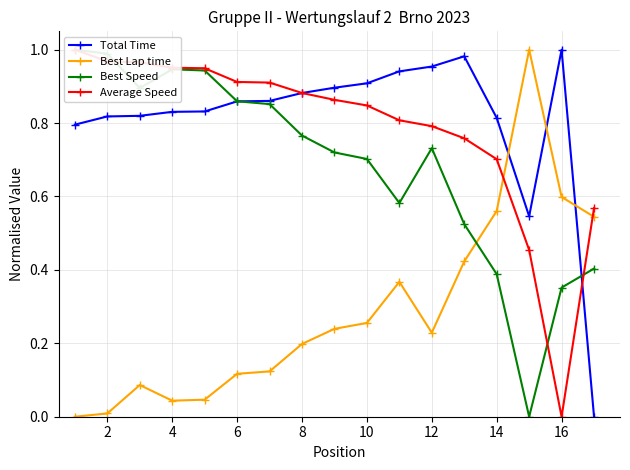

At 2, list the series in order from smallest to largest.

Best Lap time, Total Time, Average Speed, Best Speed